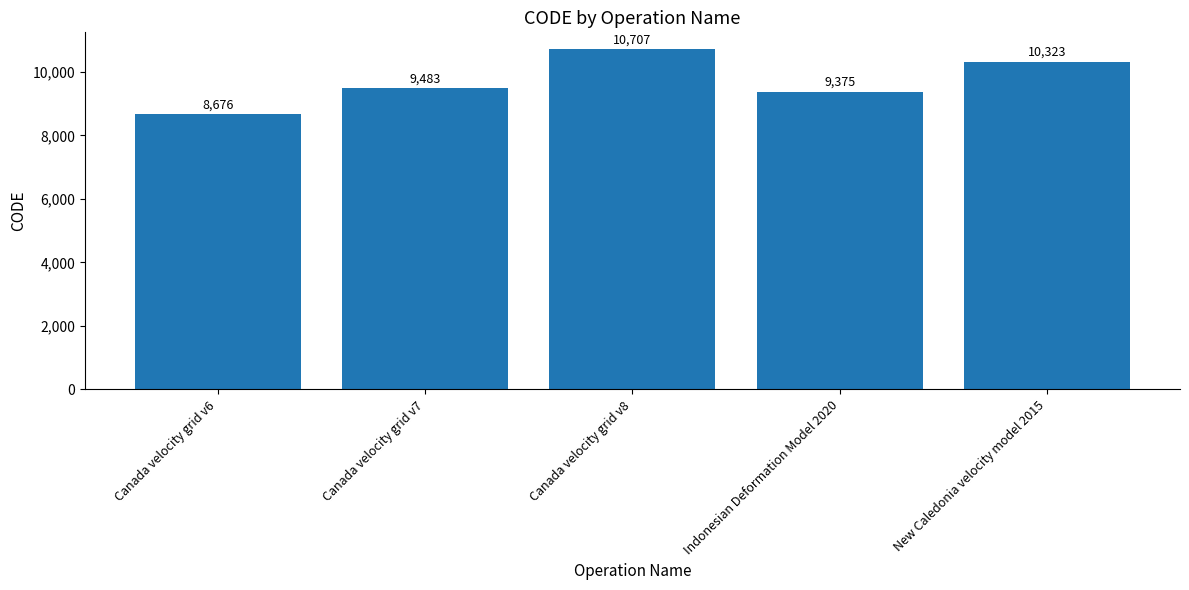

The value at Canada velocity grid v6 is 15183. True or false?

False